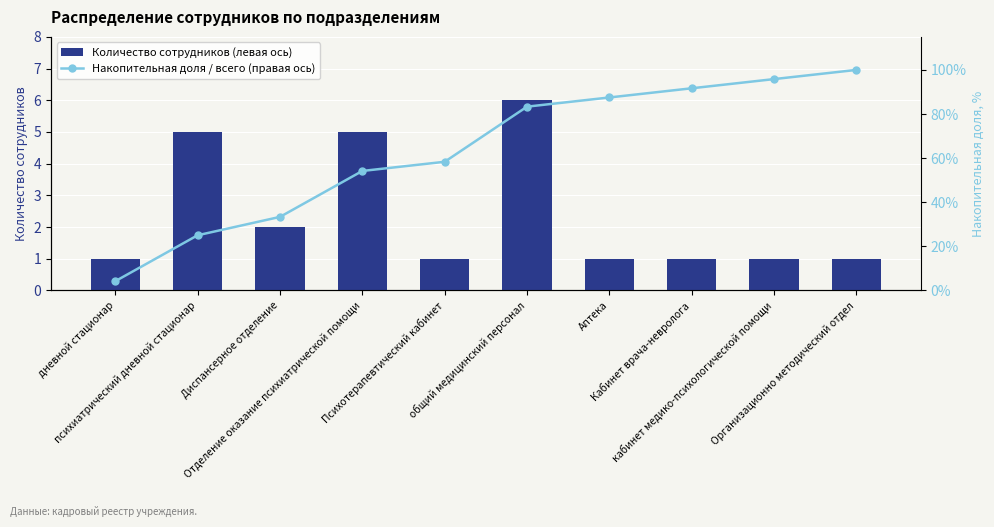

Reading left to right, list all the values displayed in this chart.

Количество сотрудников (левая ось): дневной стационар=1.0	психиатрический дневной стационар=5.0	Диспансерное отделение=2.0	Отделение оказание психиатрической помощи=5.0	Психотерапевтический кабинет=1.0	общий медицинский персонал=6.0	Аптека=1.0	Кабинет врача-невролога=1.0	кабинет медико-психологической помощи=1.0	Организационно методический отдел=1.0
Накопительная доля / всего (правая ось): дневной стационар=4.2	психиатрический дневной стационар=25.0	Диспансерное отделение=33.3	Отделение оказание психиатрической помощи=54.2	Психотерапевтический кабинет=58.3	общий медицинский персонал=83.3	Аптека=87.5	Кабинет врача-невролога=91.7	кабинет медико-психологической помощи=95.8	Организационно методический отдел=100.0